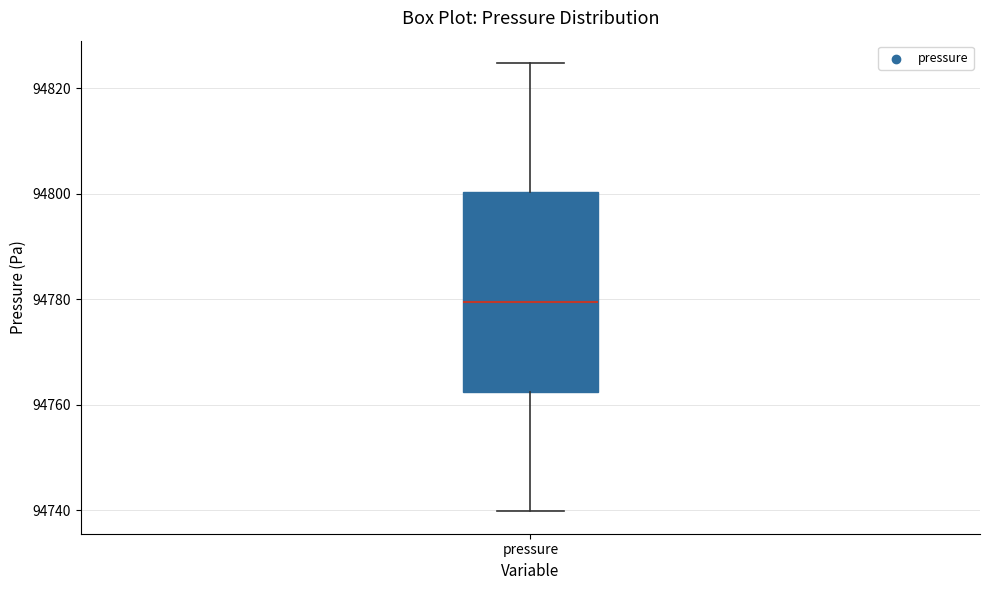

Where is the upper edge of the box for pressure on the y-axis? The values are not printed on the chart, so give them approximately, as read against the axis.

94800